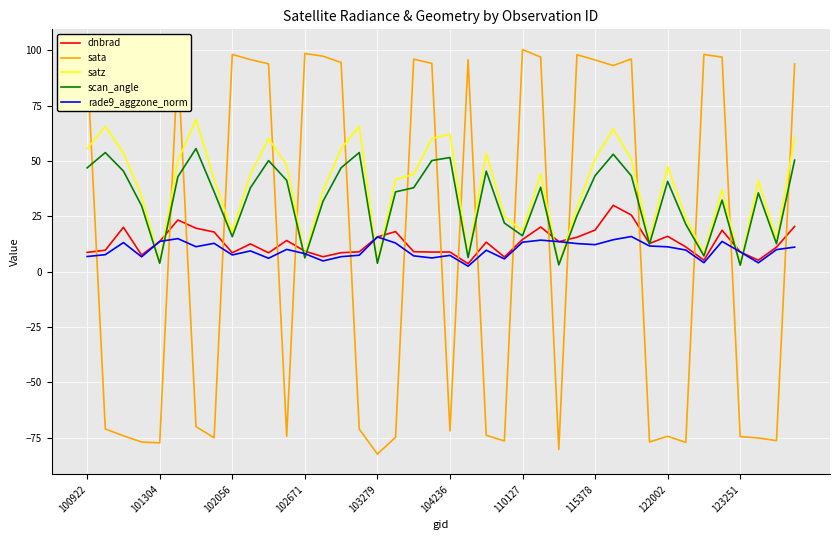

List the series in order of their peak value, lowest first.

rade9_aggzone_norm, dnbrad, scan_angle, satz, sata